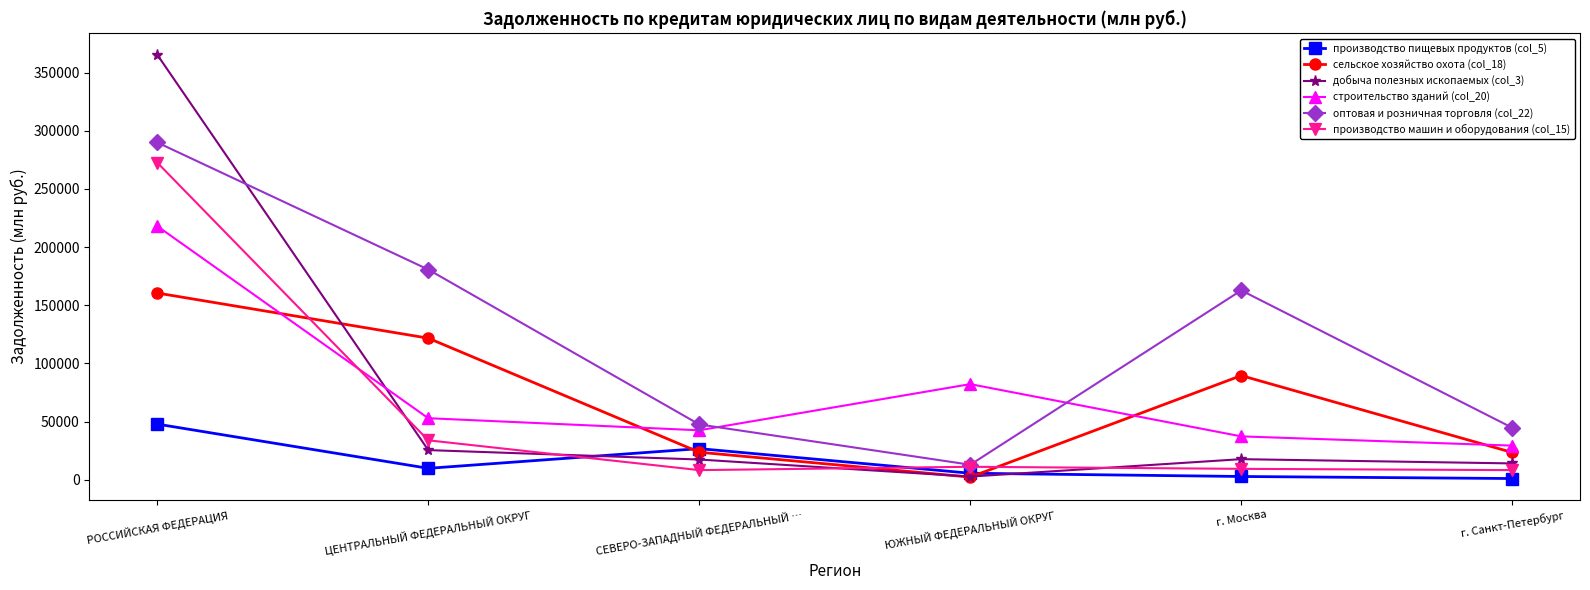

How many data points in сельское хозяйство охота (col_18) are less than 89595?

3